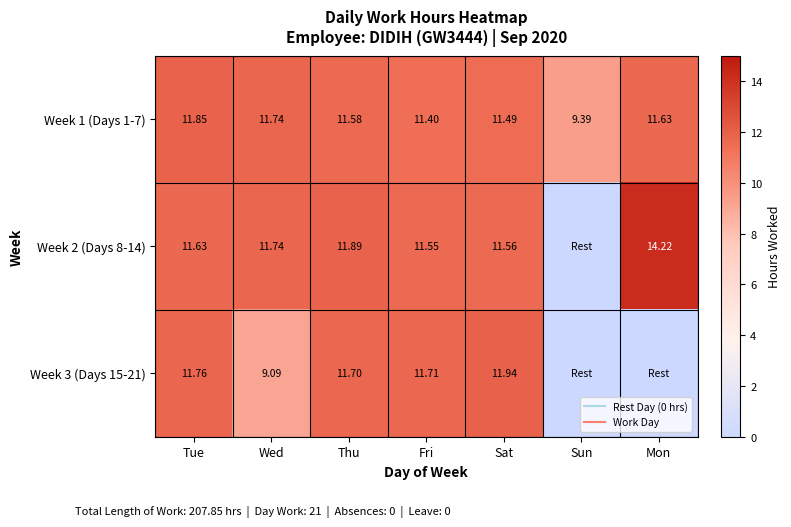

The Week 3 (Days 15-21) series shows 11.8 at Tue. True or false?

True